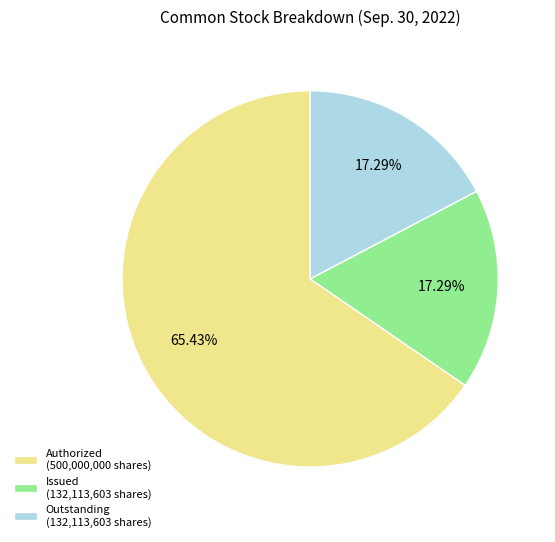

What is the ratio of the value at Issued (132,113,603 shares) to the value at Outstanding (132,113,603 shares)?

1.0